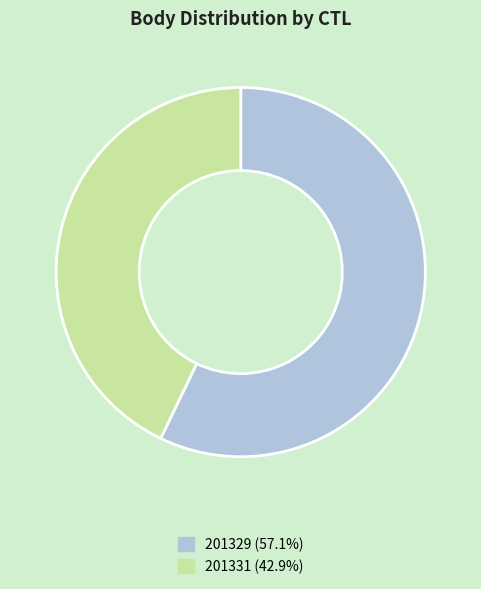

Rank the categories by value from lowest to highest.

201331, 201329